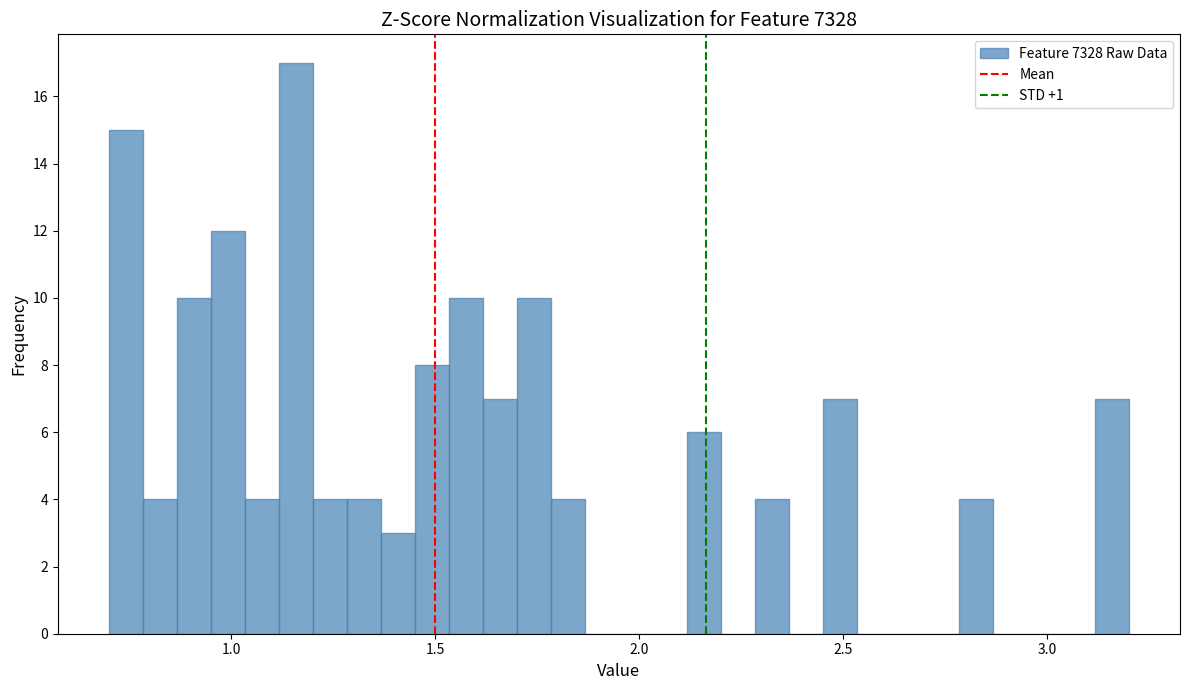

Read against the x-axis, roughly where is the centre of the tallest bar?

1.15